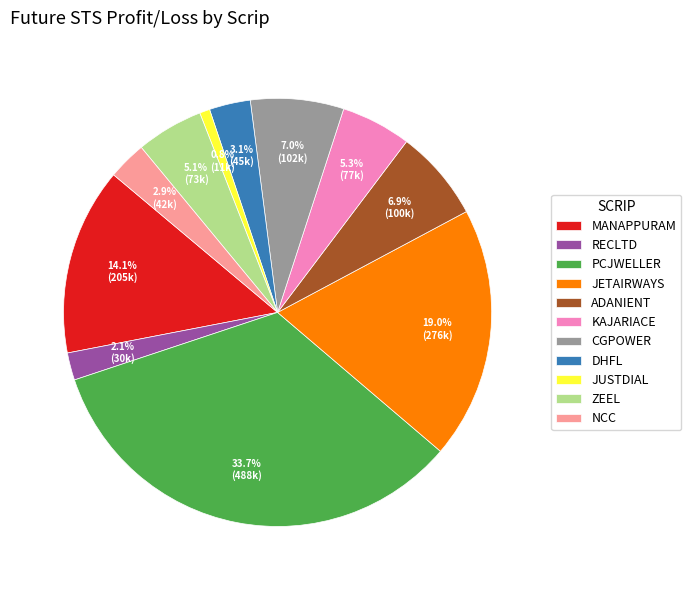

Is the sum of MANAPPURAM and KAJARIACE greater than half?

No